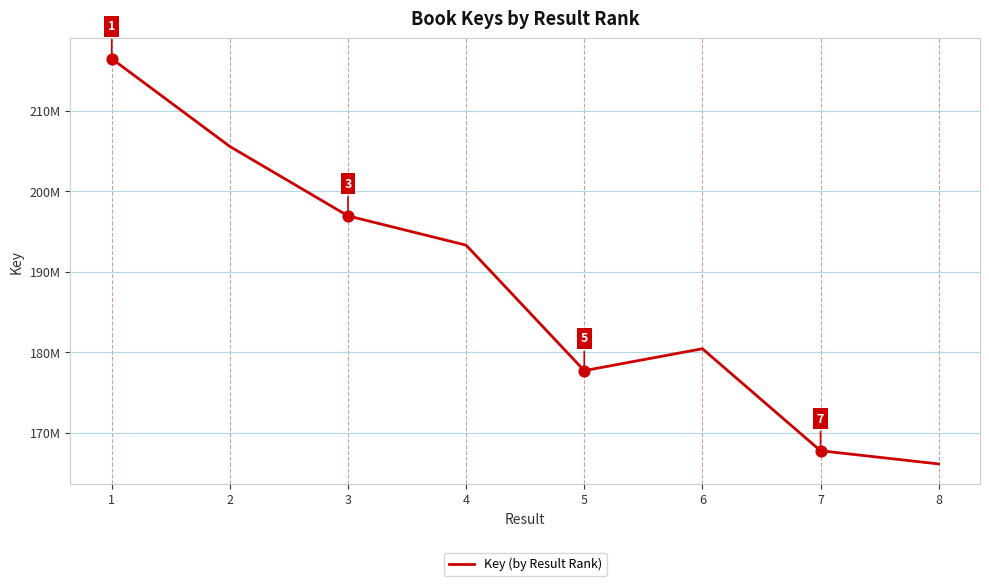

Is this an area chart (filled region under the line)?

No